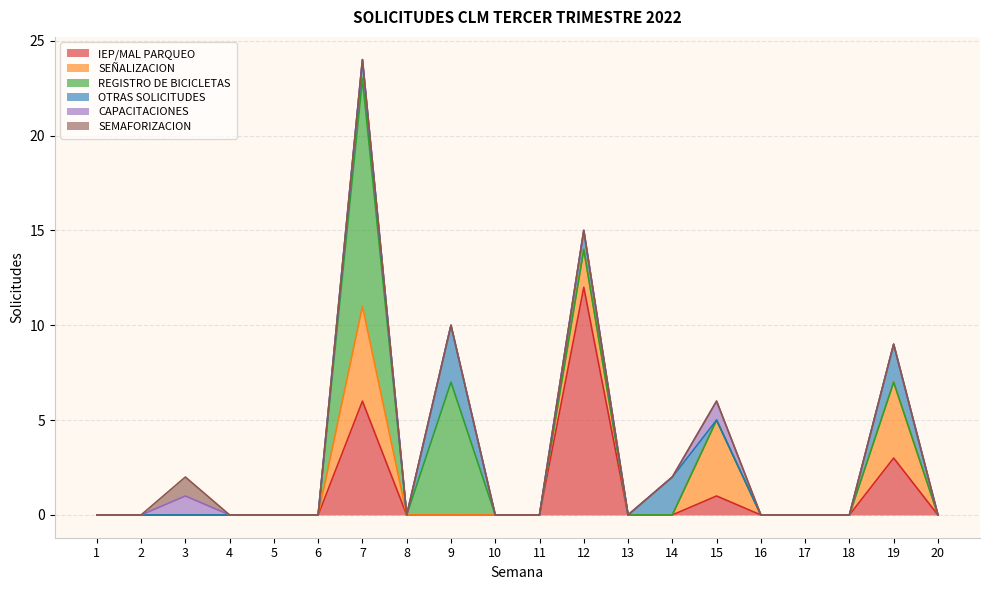

Which category has the lowest value across all series?

1